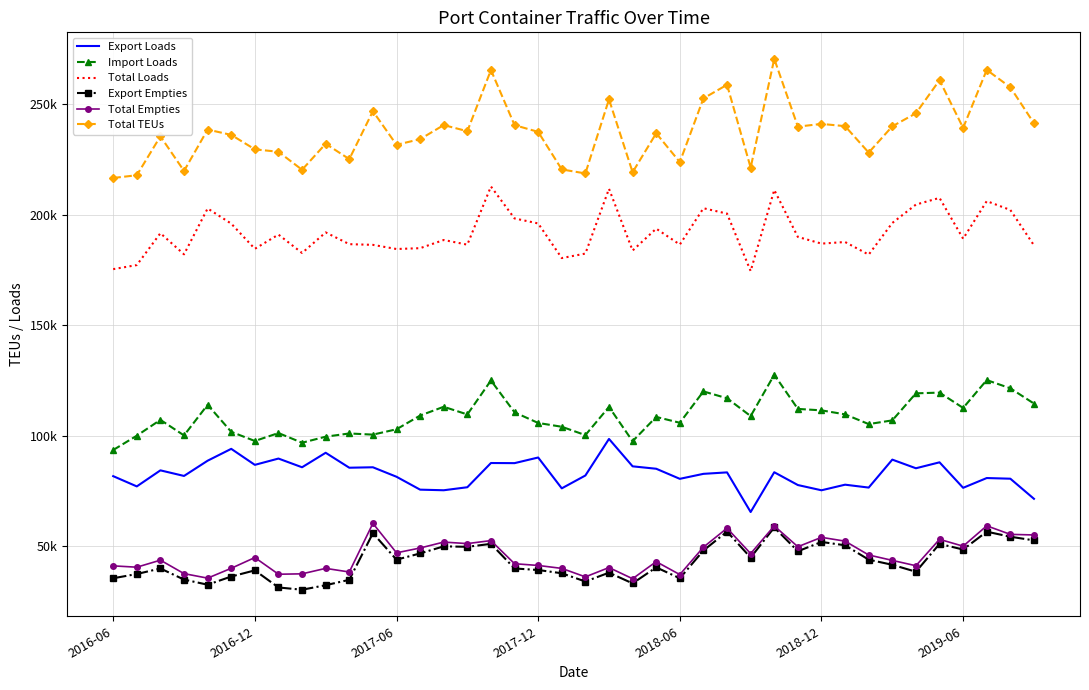

What are all the series names shown in the legend?

Export Loads, Import Loads, Total Loads, Export Empties, Total Empties, Total TEUs